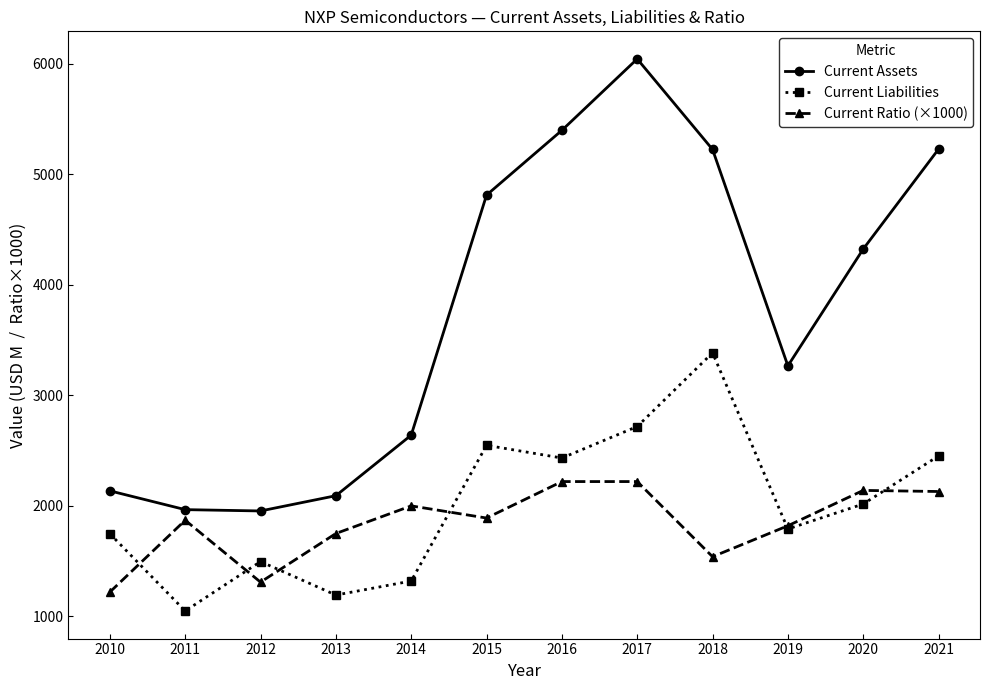

What is the value of the Current Liabilities point at the 4th from the left?

1193